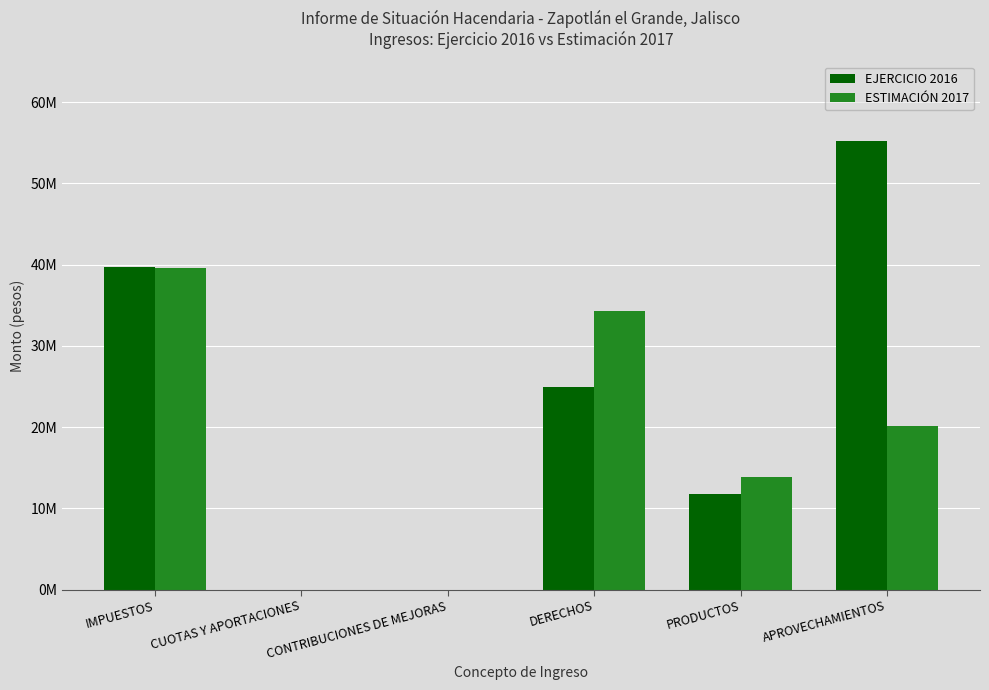

Between IMPUESTOS and CUOTAS Y APORTACIONES, which series saw the biggest shift?

EJERCICIO 2016